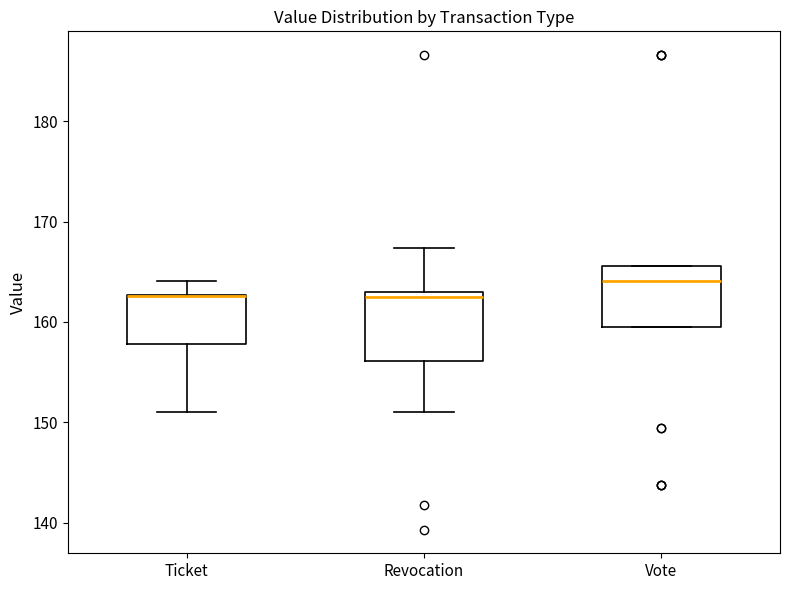

Reading left to right, read every box against the y-axis: the position of its median line, the range the box covers, and the ends of its whiskers. The values are not printed on the chart, so give them approximately, as read against the axis.

Ticket: median 163 (drawn on the box's upper edge), box 158 to 163, whiskers 151 to 164
Revocation: median 162, box 156 to 163, whiskers 151 to 167
Vote: median 164, box 160 to 166, whiskers 160 to 166